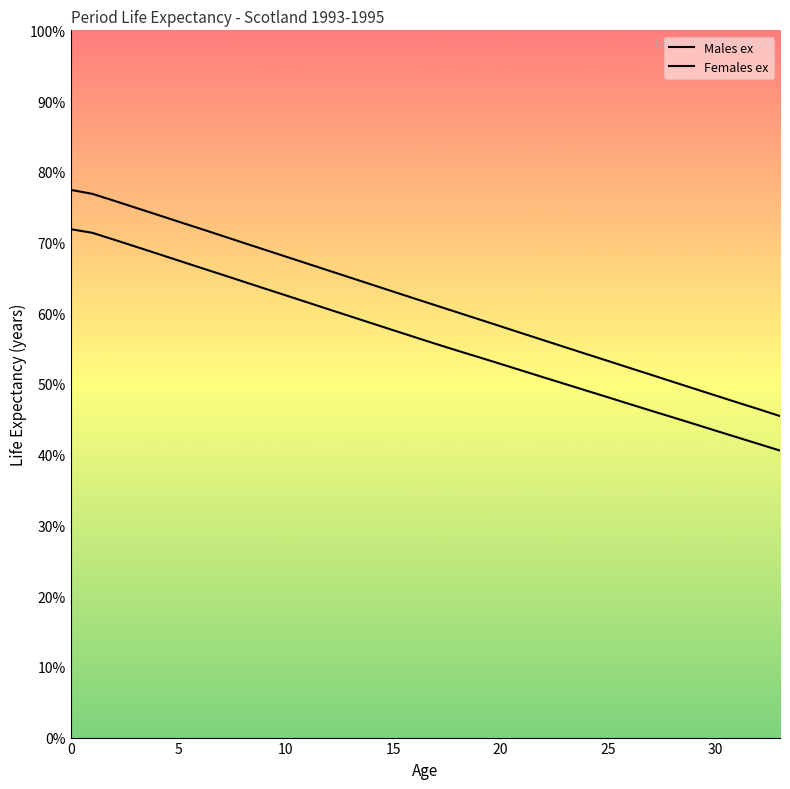

Which has a higher value, 13 or 18?

13